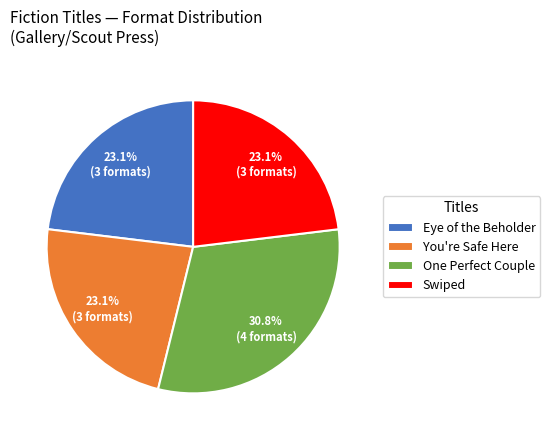

Combined, what portion of the pie is You're Safe Here and Eye of the Beholder?

46.2%